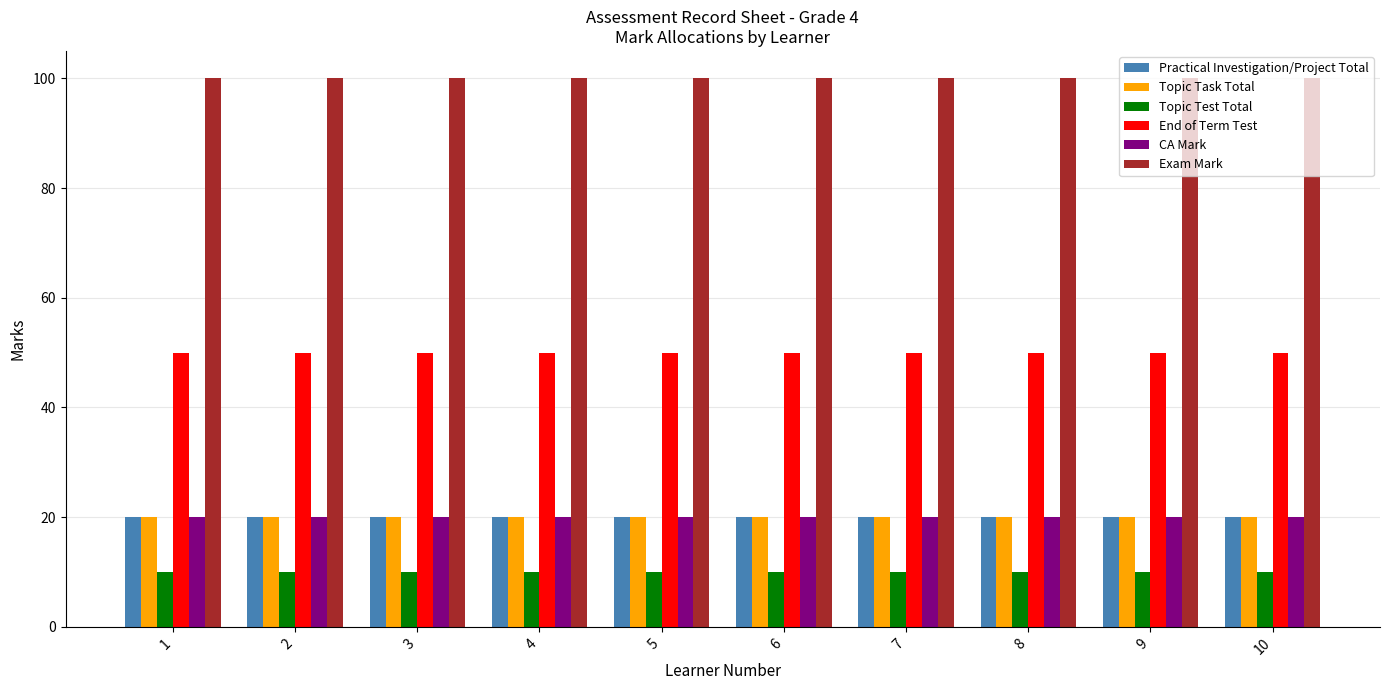

What is the difference between the highest and lowest values at 4?

90